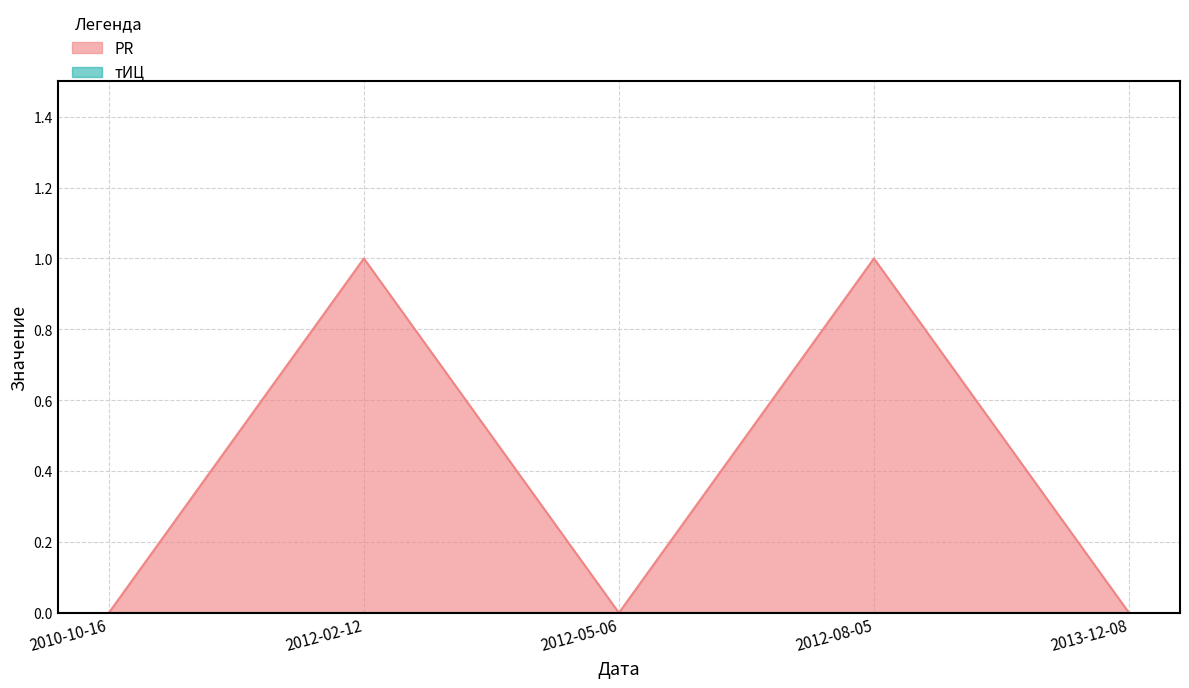

At which category does the chart reach its minimum across all series?

2010-10-16